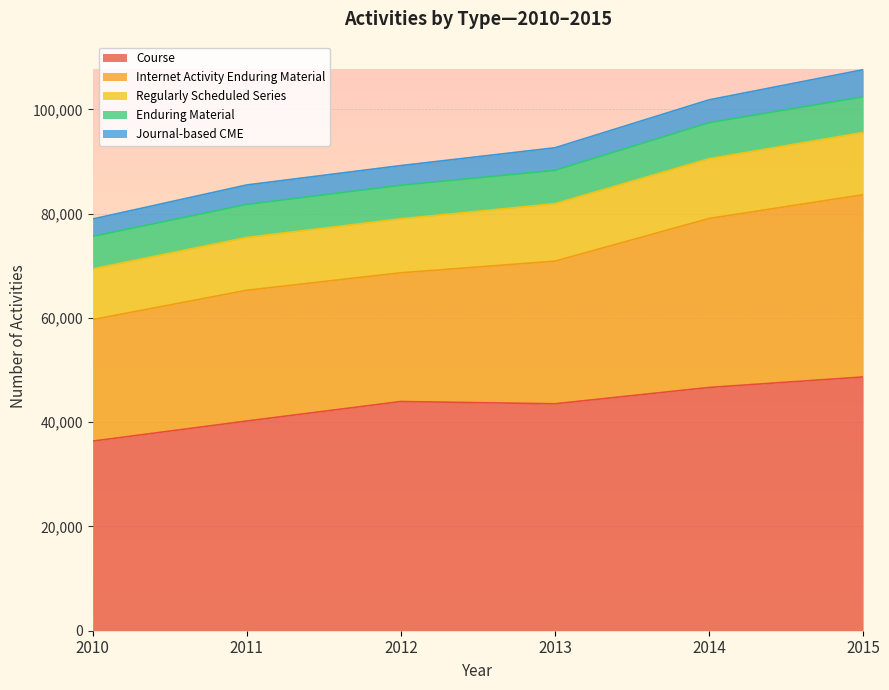

What are all the series names shown in the legend?

Course, Internet Activity Enduring Material, Regularly Scheduled Series, Enduring Material, Journal-based CME